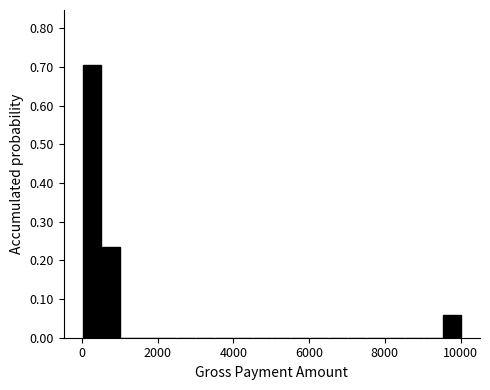

Read against the x-axis, roughly where is the centre of the tallest bar?

200